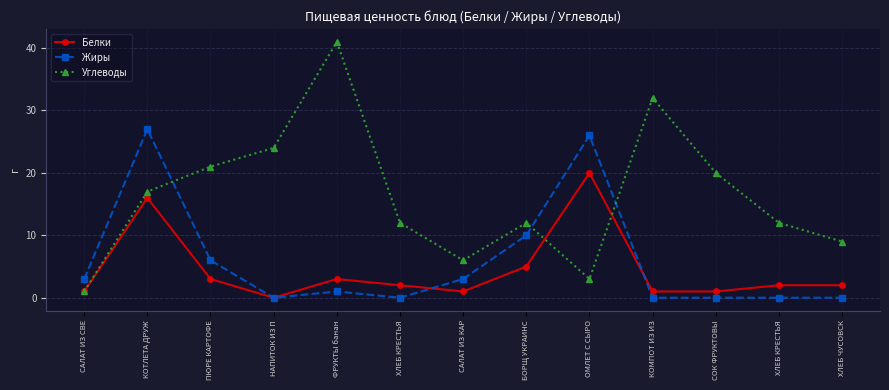

What is the label of the 11th point from the left?

СОК ФРУКТОВЫ